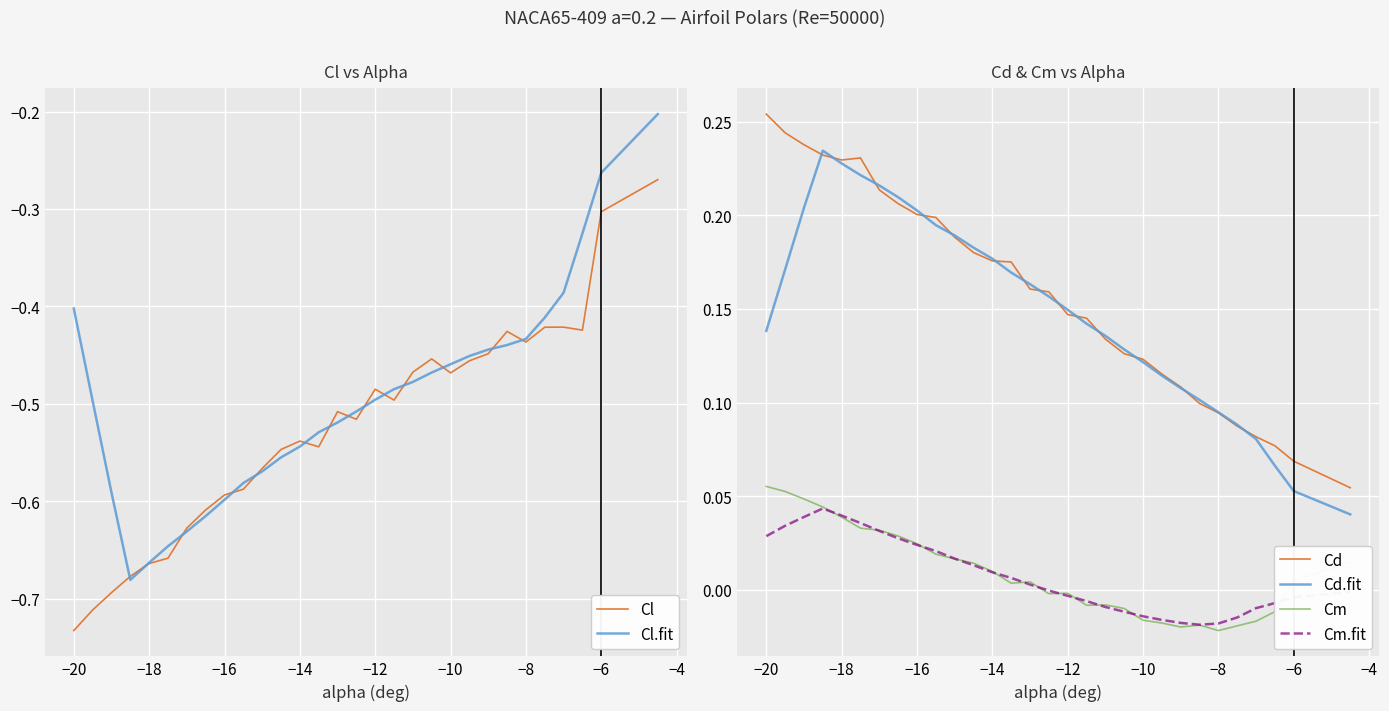

The Cd.fit series shows 0.1 at −16. True or false?

False